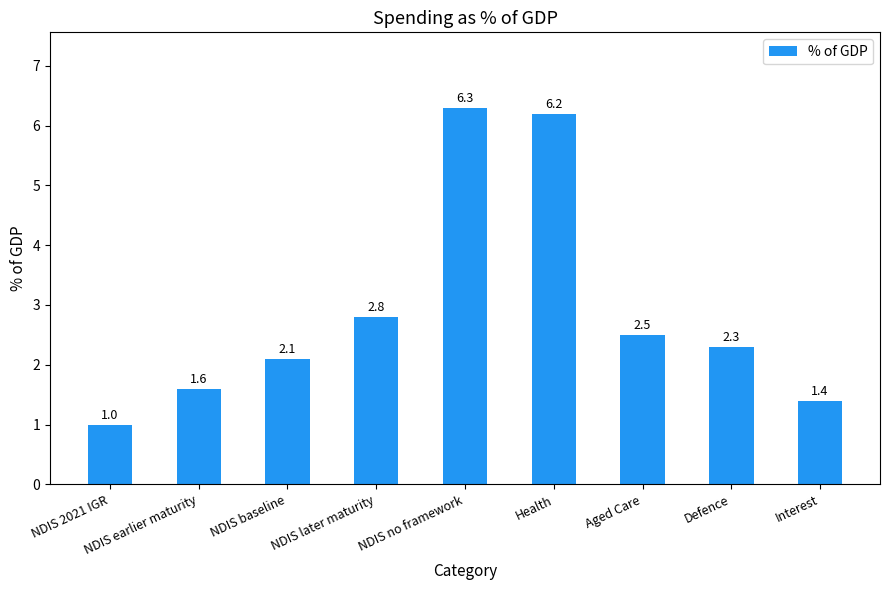

What is the change in value from NDIS baseline to Defence?

+0.2